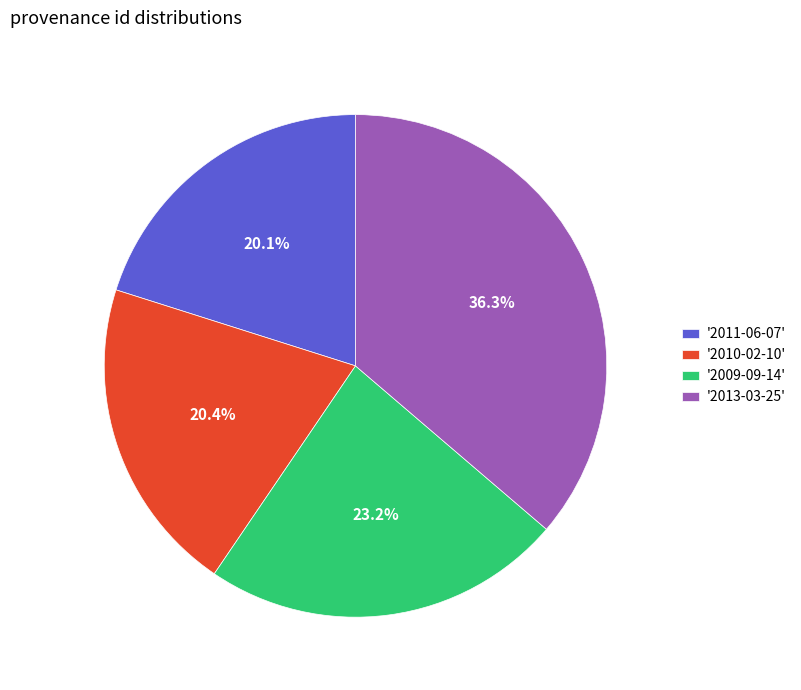

Approximately how many times larger is the value at '2009-09-14' compared to '2010-02-10'?

1.1